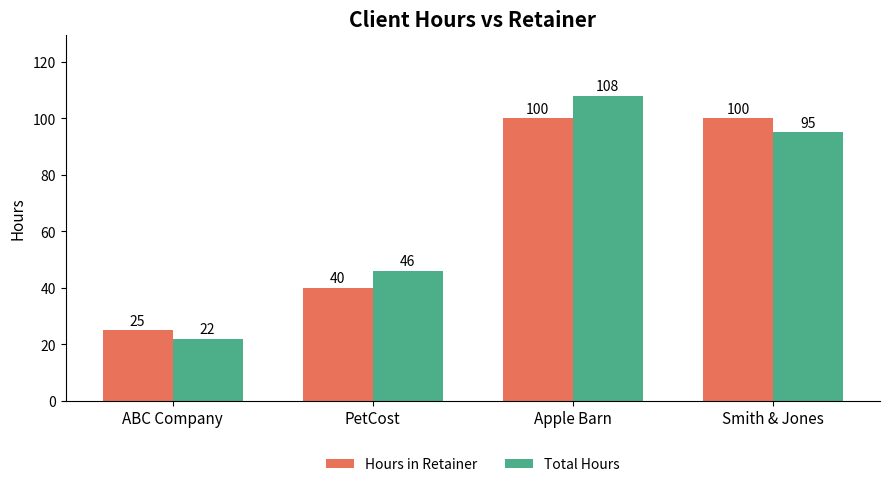

Is it true that Hours in Retainer equals 10 at ABC Company?

False